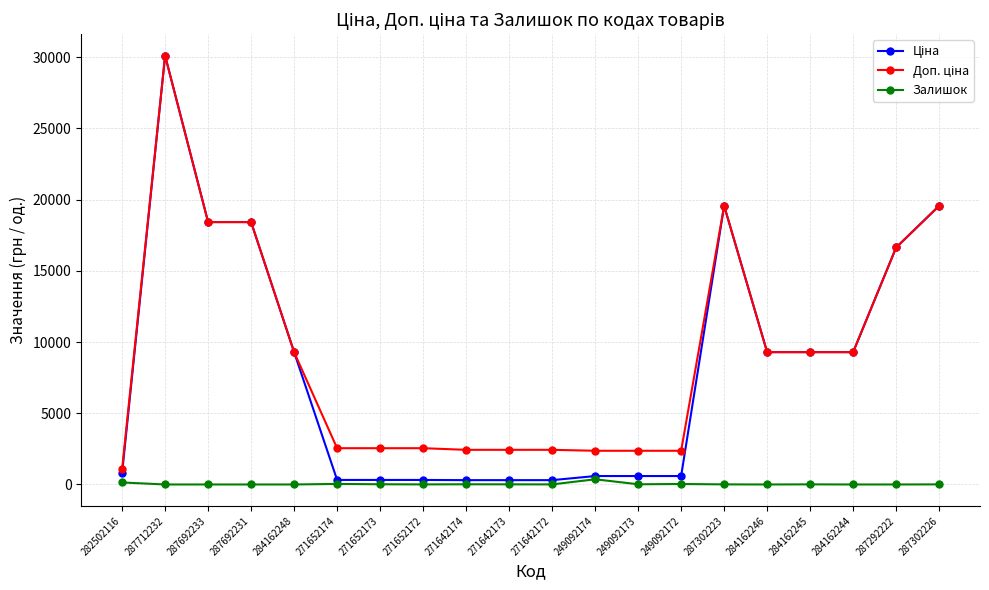

What position from the left is 284162246?

16